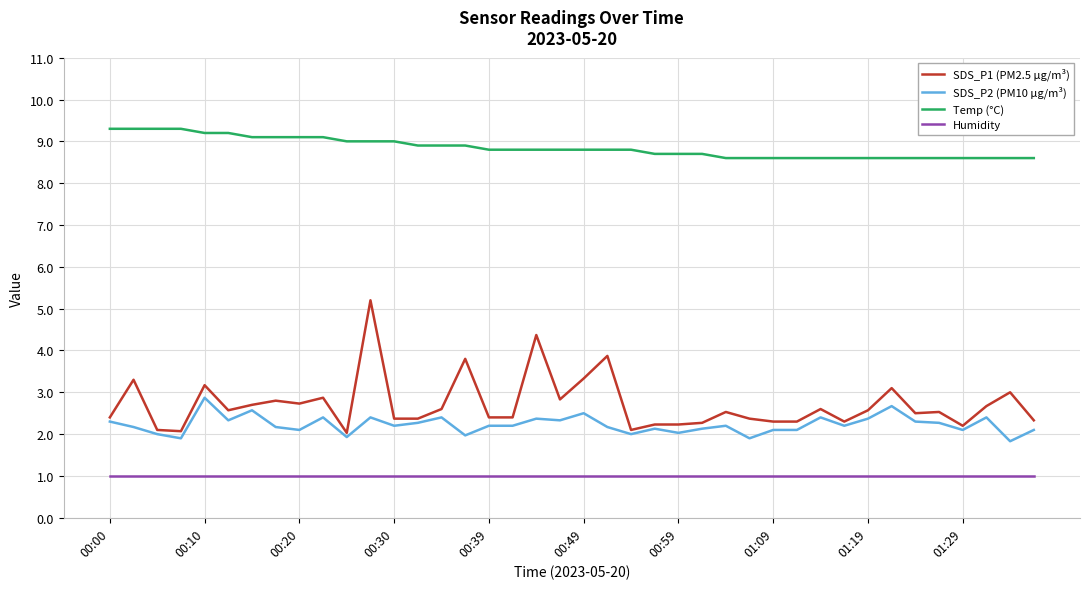

How many lines are shown in the chart?

4